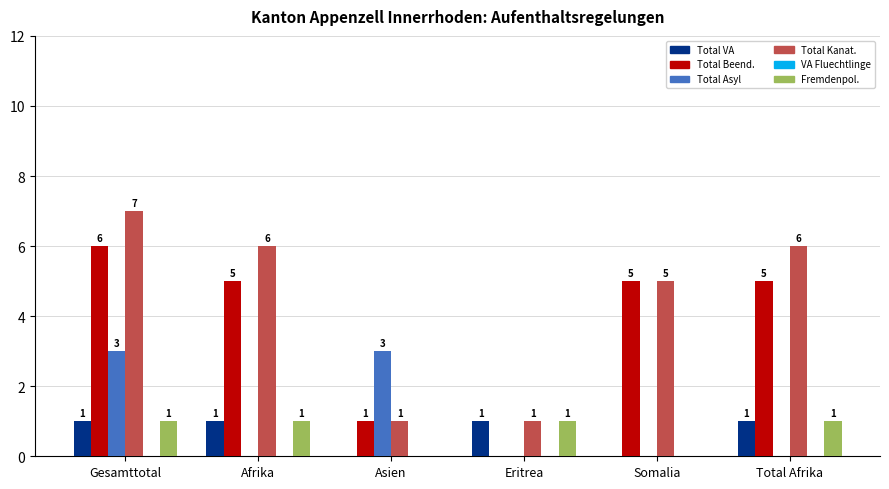

Is the value of Total Asyl at Asien greater than the value of Fremdenpol. at Afrika?

Yes